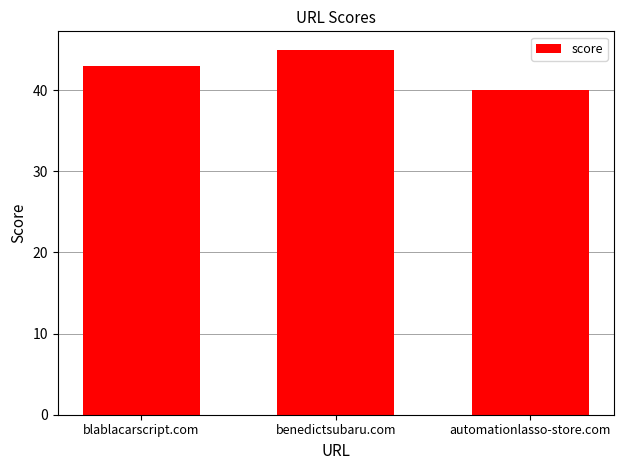

What is the label of the 3rd bar from the right?

blablacarscript.com